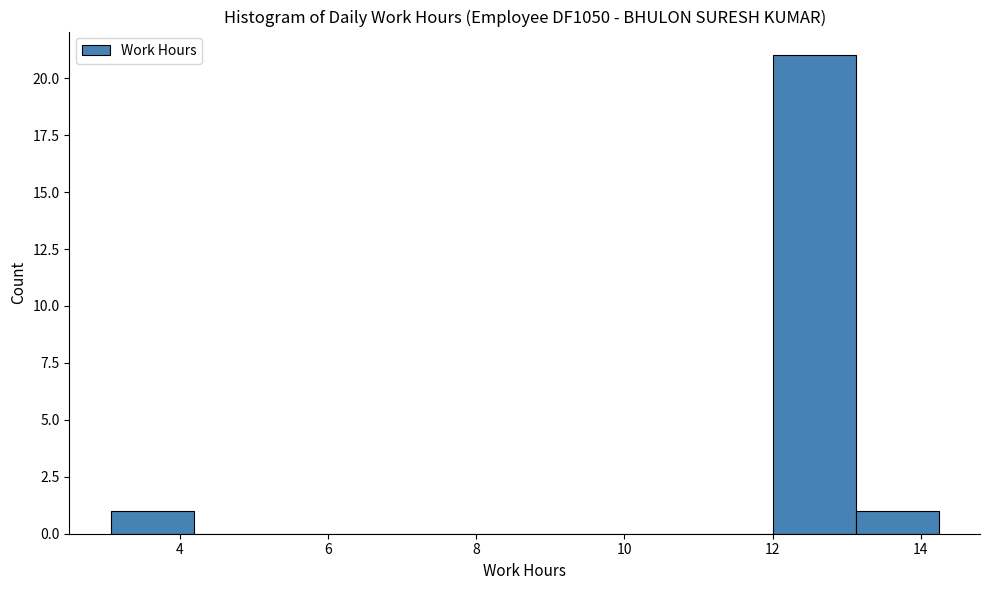

Reading left to right, transcribe this chart: for each bar, give the range it covers on the x-axis and its height. Neither the bar edges nor the heights are printed on the chart, so give them approximately, as read against the axes.

3.0 to 4.2: 1
4.2 to 5.4: 0
5.4 to 6.4: 0
6.4 to 7.6: 0
7.6 to 8.6: 0
8.6 to 9.8: 0
9.8 to 10.8: 0
10.8 to 12.0: 0
12.0 to 13.2: 21
13.2 to 14.2: 1